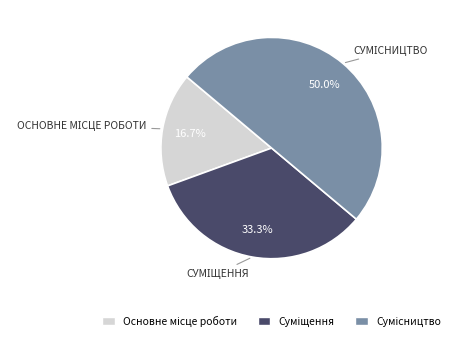

How many slices are in this pie chart?

3